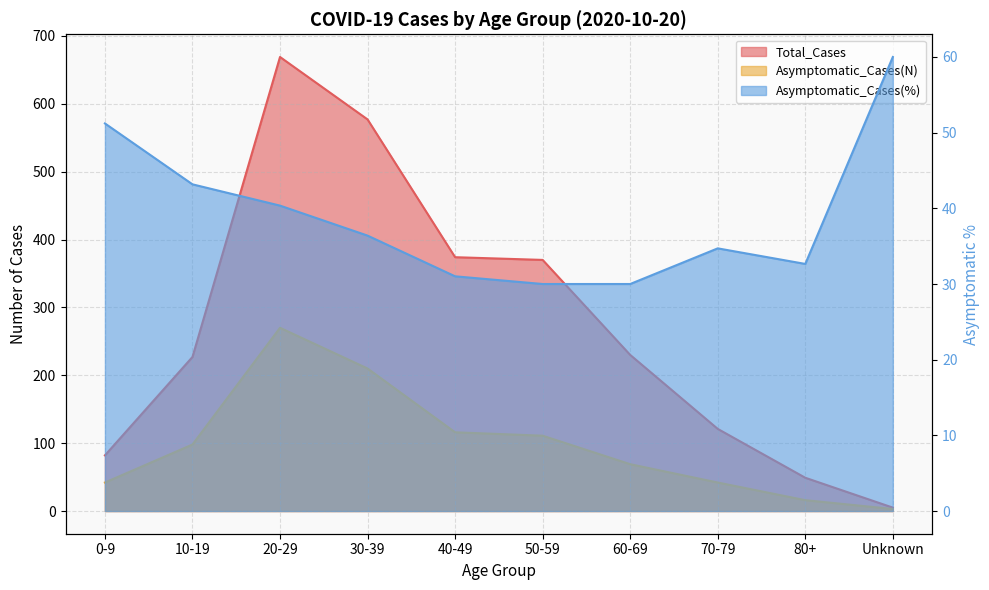

List the labels in order of Total_Cases value, smallest first.

Unknown, 80+, 0-9, 70-79, 10-19, 60-69, 50-59, 40-49, 30-39, 20-29